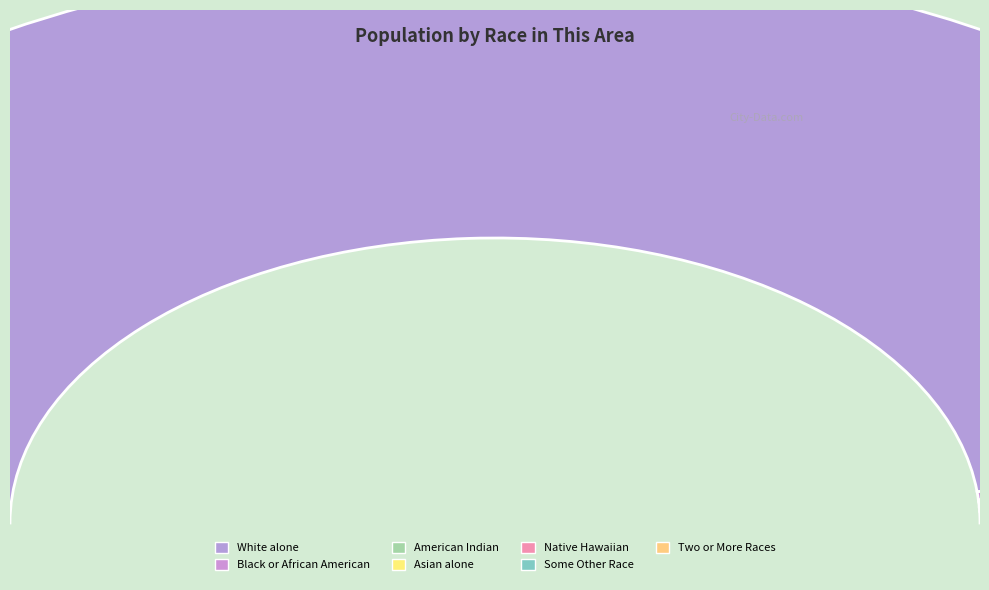

Between White alone and Asian alone, which is larger?

White alone